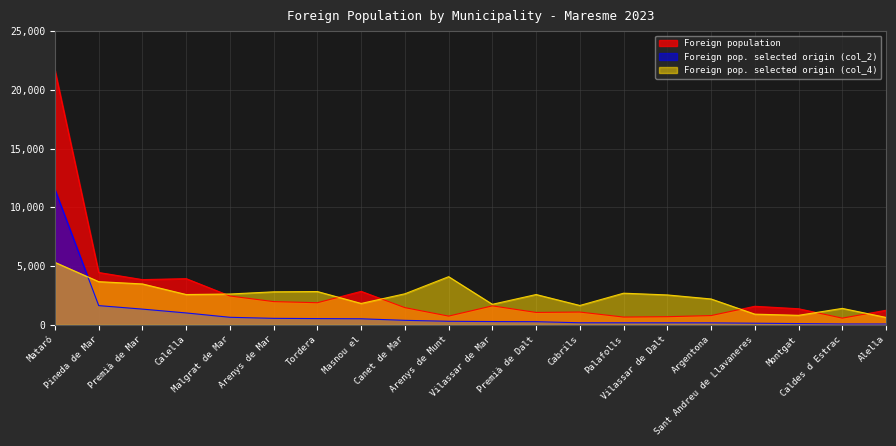

How many series are shown in this chart?

3